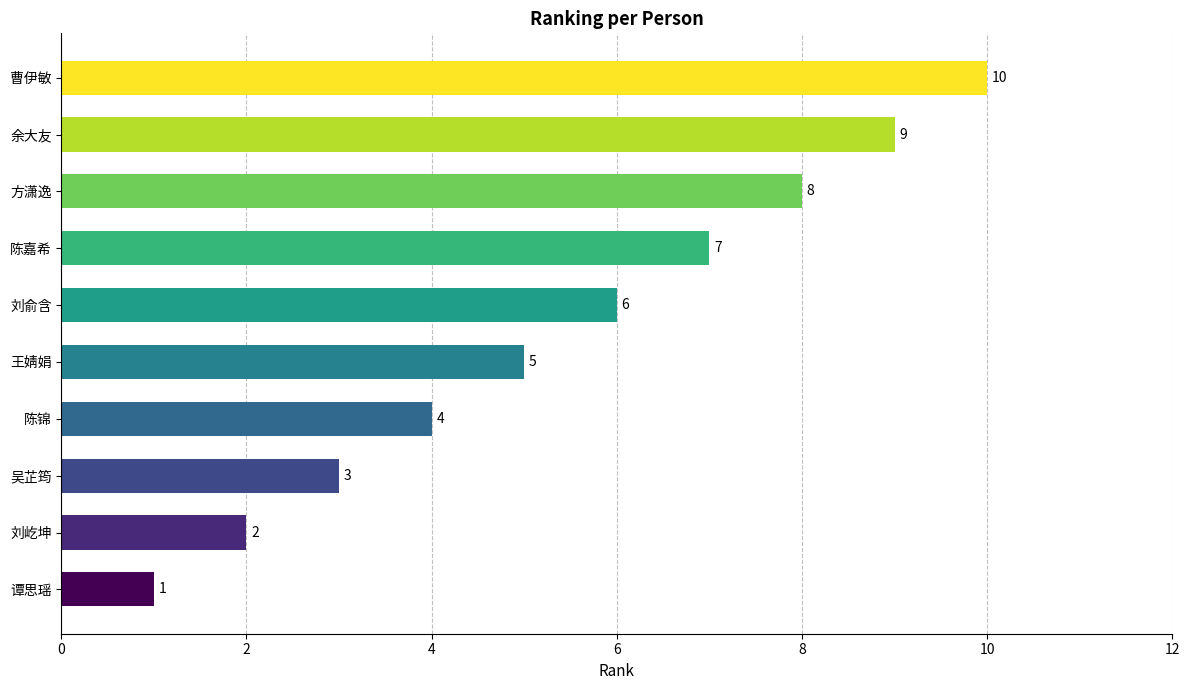

True or false: the data shows 8 at 方潇逸.

True